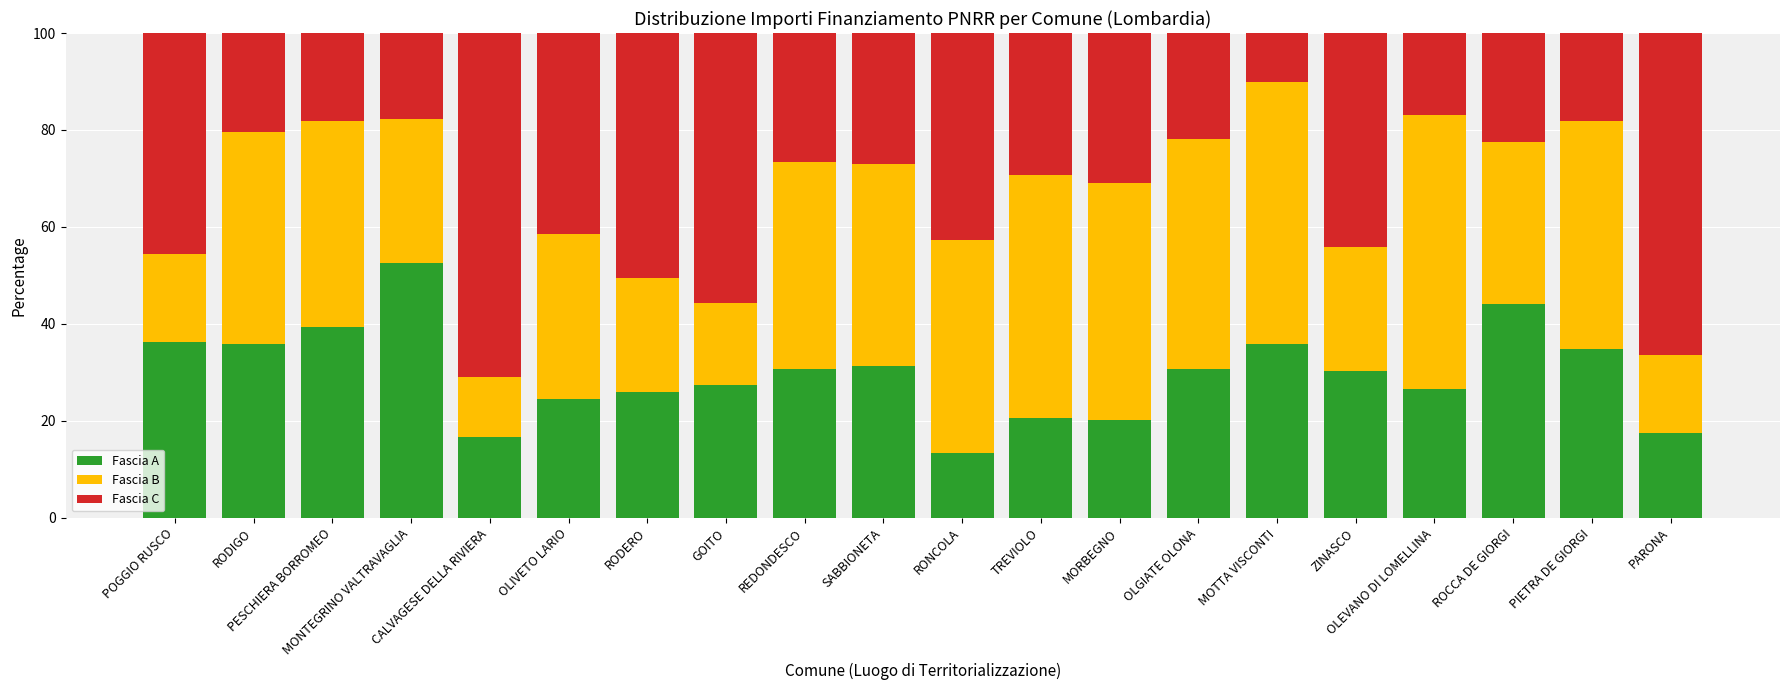

What is the minimum value for Fascia A?

13.3